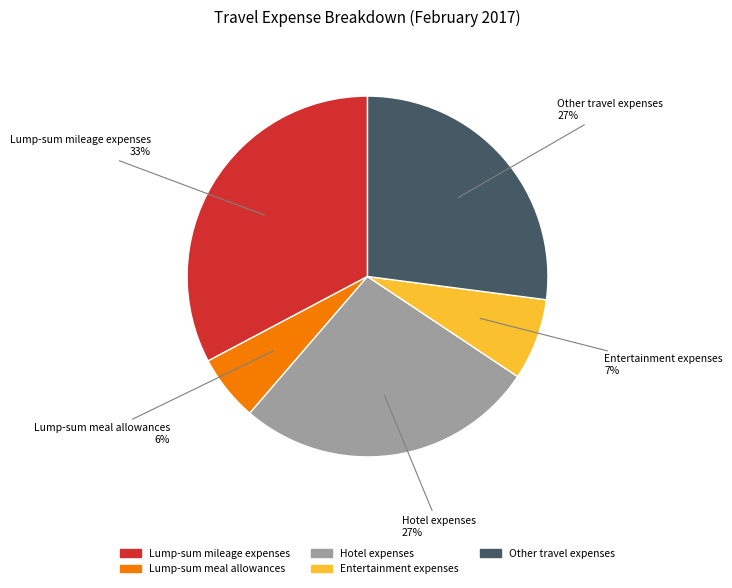

Do Lump-sum mileage expenses and Lump-sum meal allowances together represent more than half of the pie?

No